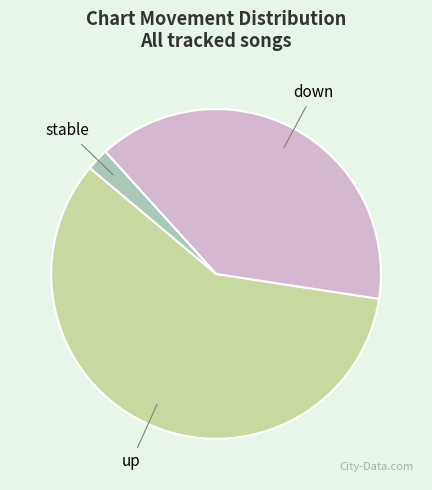

Does any single category account for the majority?

Yes